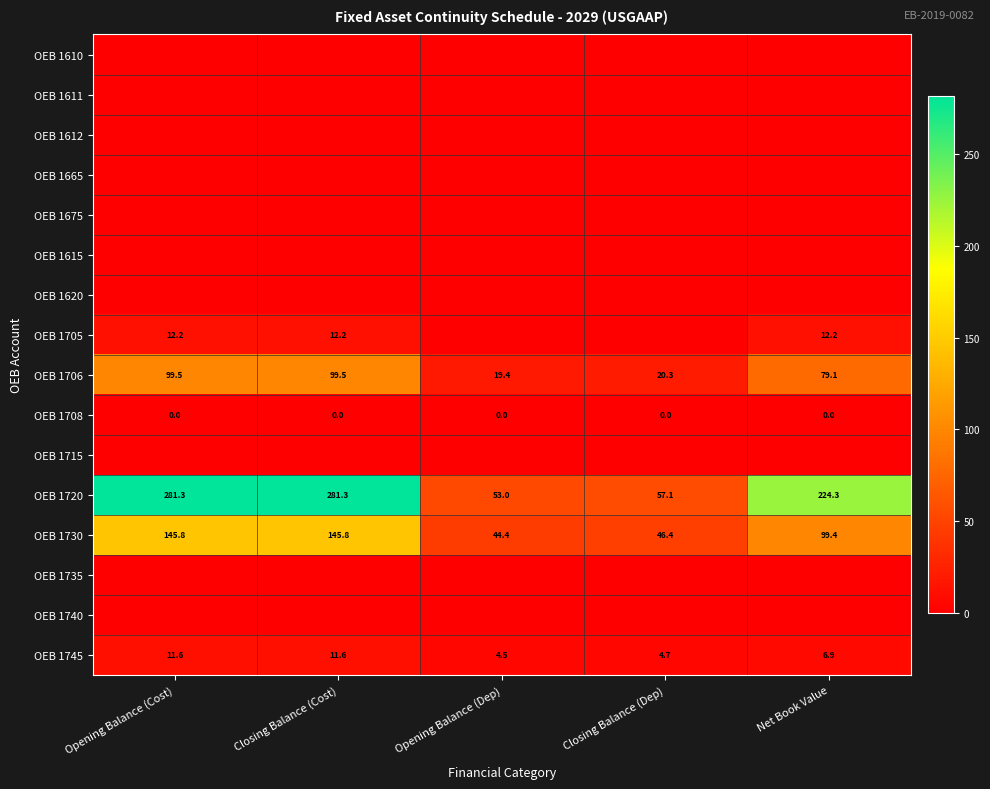

What is the average value of the OEB 1730 series?

96.4